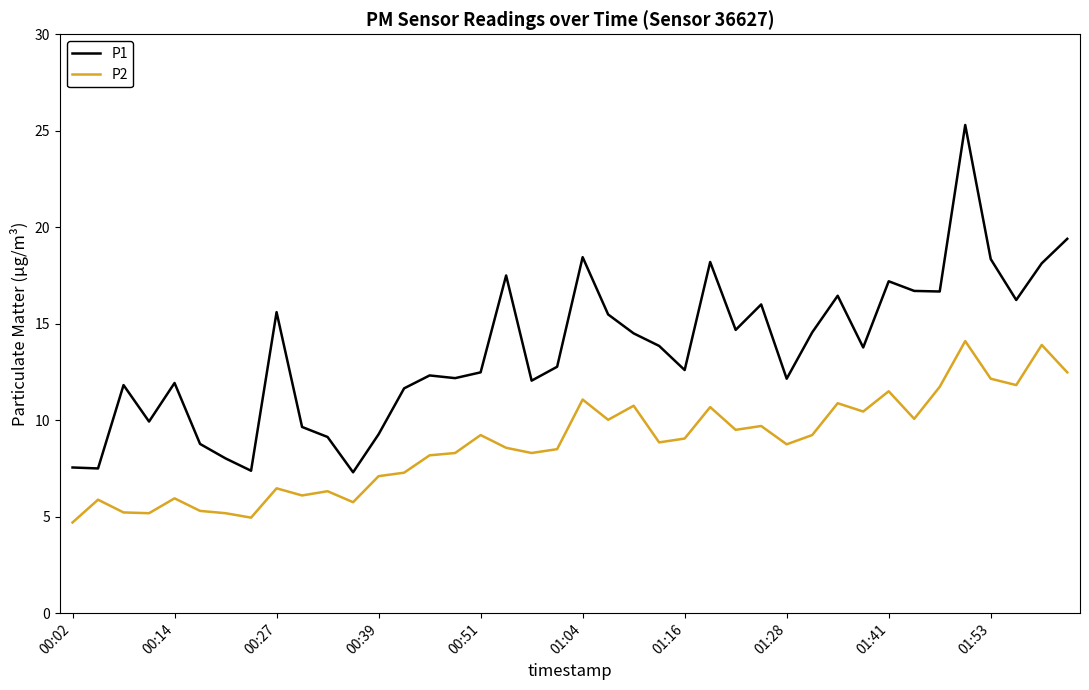

Which series has the largest total across all categories?

P1